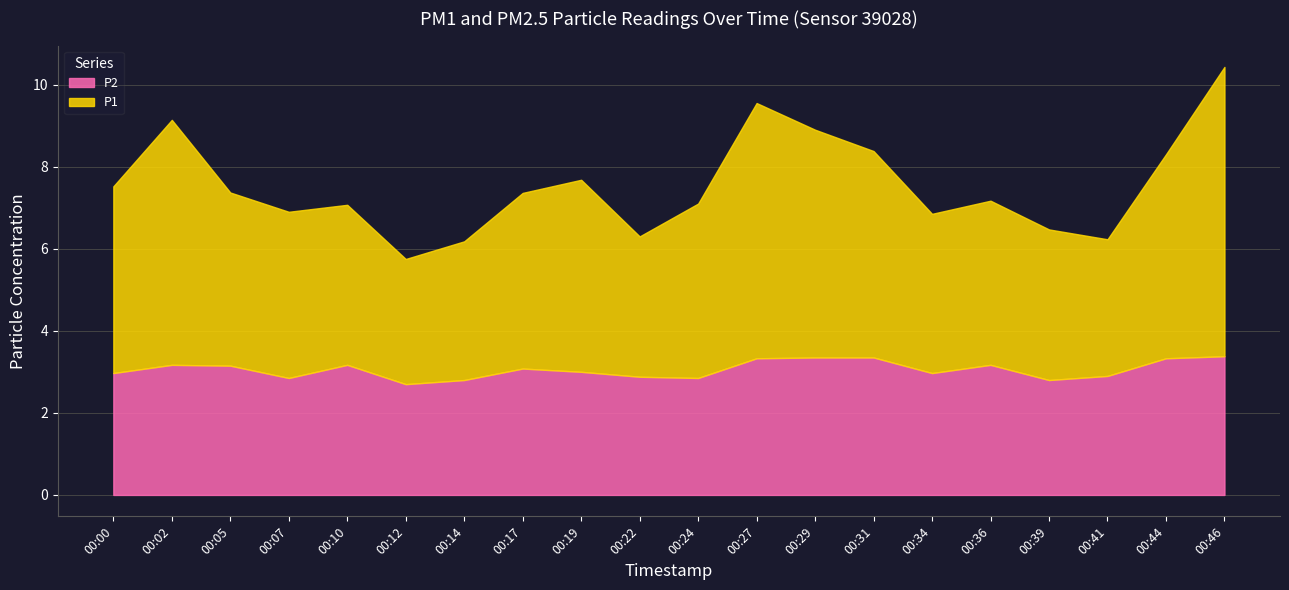

True or false: P1 has a value of 4.2 at 00:05.

True